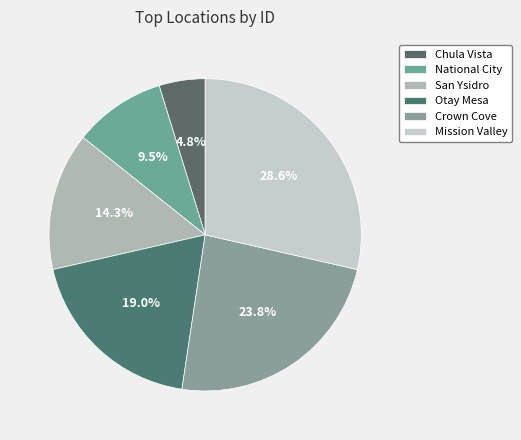

How many segments does this pie chart have?

6